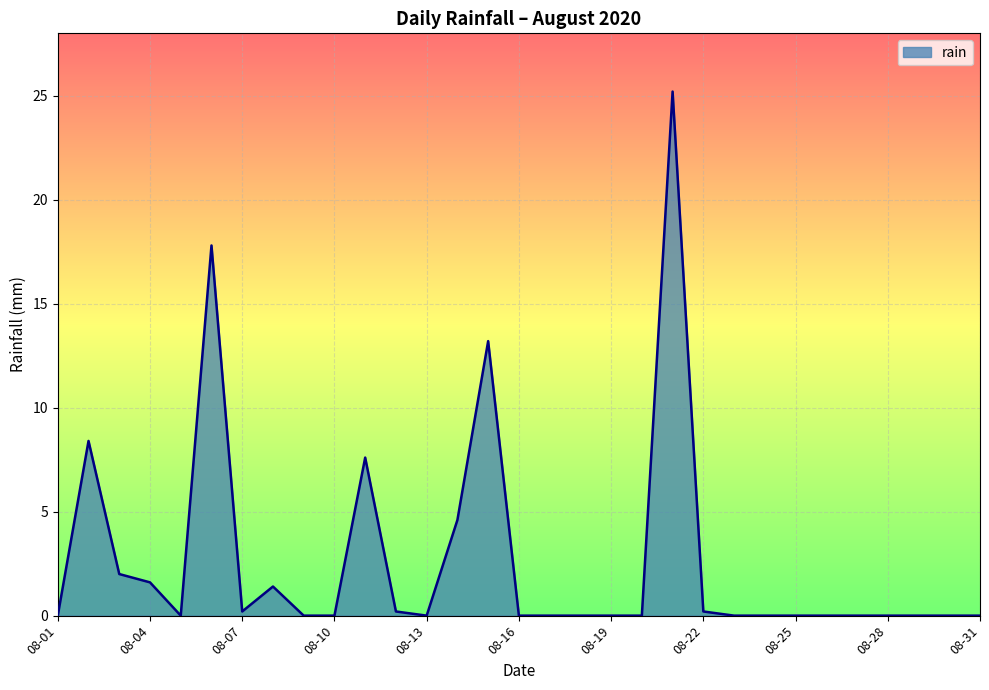

What is the greatest value displayed?

25.2